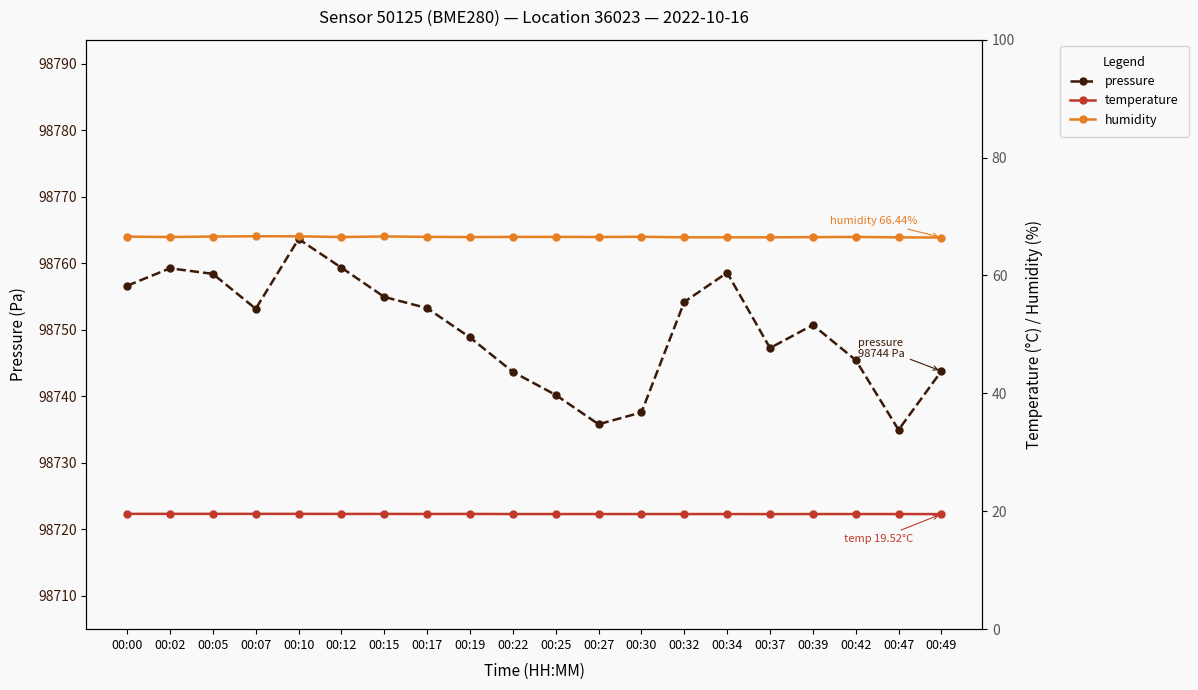

Between 00:02 and 00:15, which series saw the biggest shift?

pressure